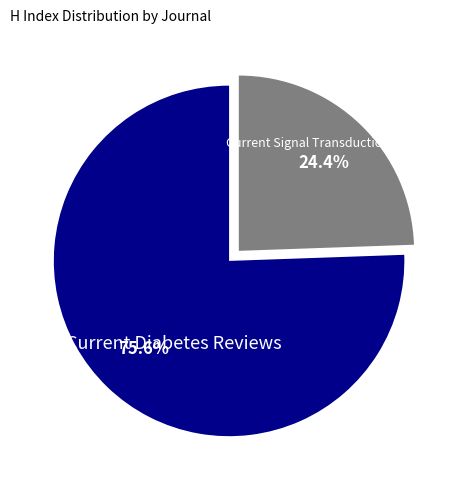

Is there any slice that represents more than half of the pie?

Yes